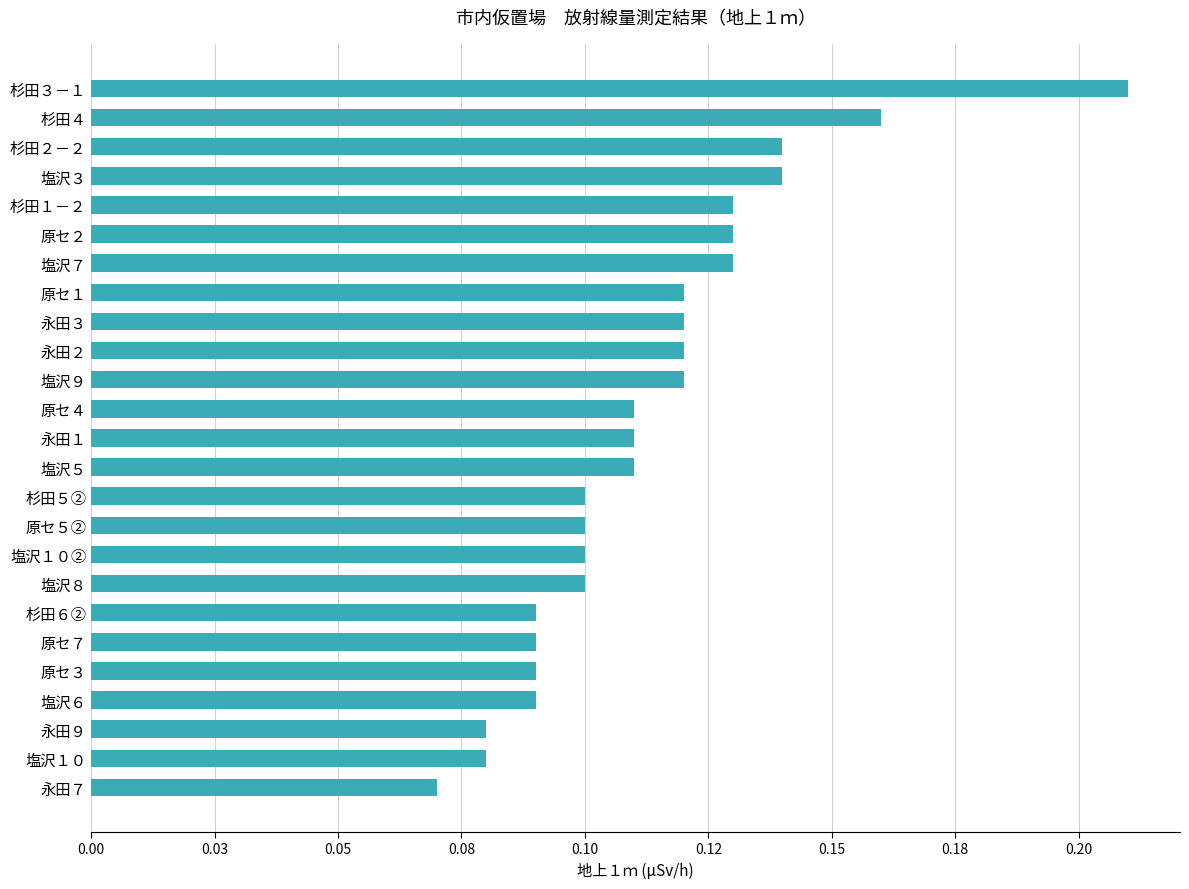

What is the difference between the maximum and minimum values?

0.1